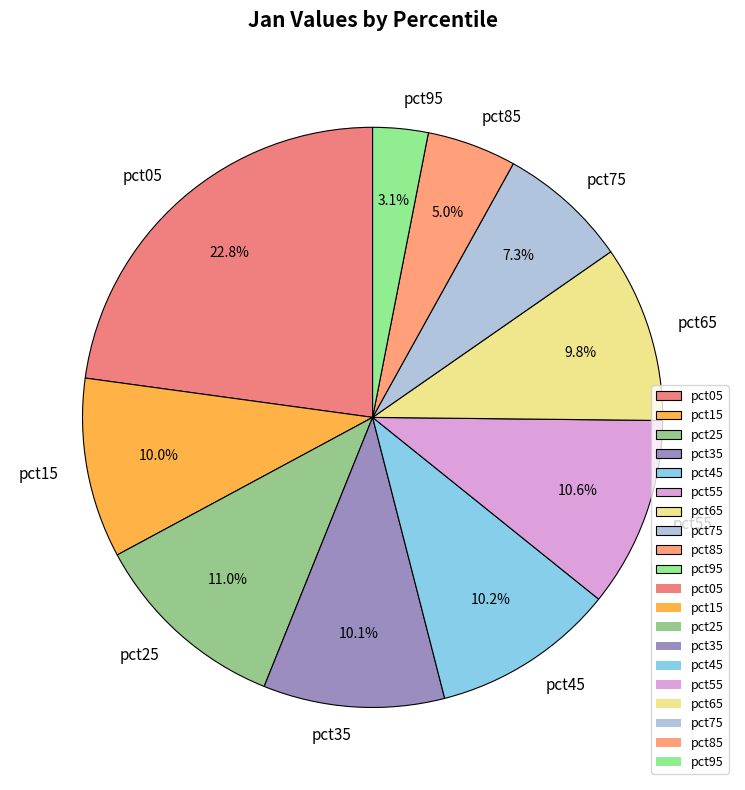

Between pct05 and pct55, which is larger?

pct05